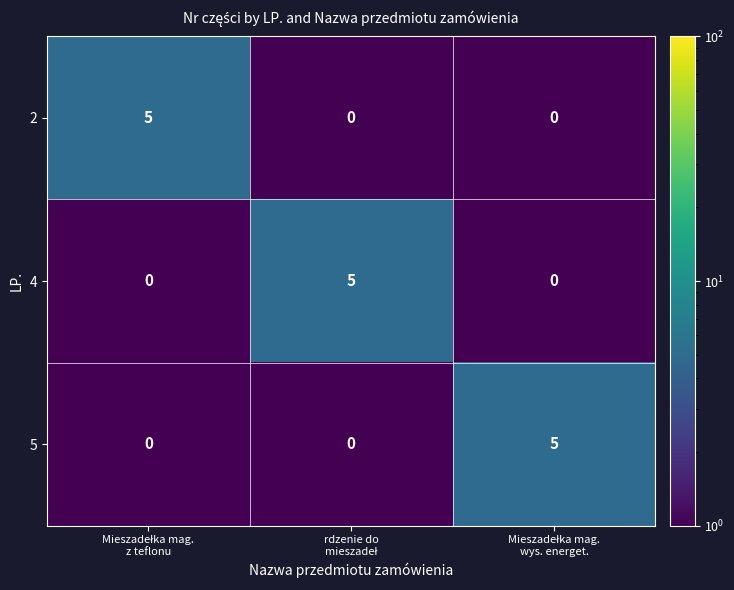

What is the difference between the maximum and second lowest values in the 2 series?

5